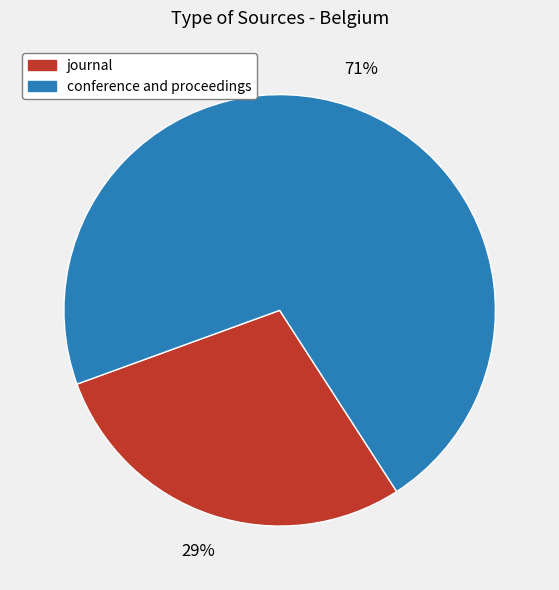

To the nearest percent, what is the average slice percentage?

50%